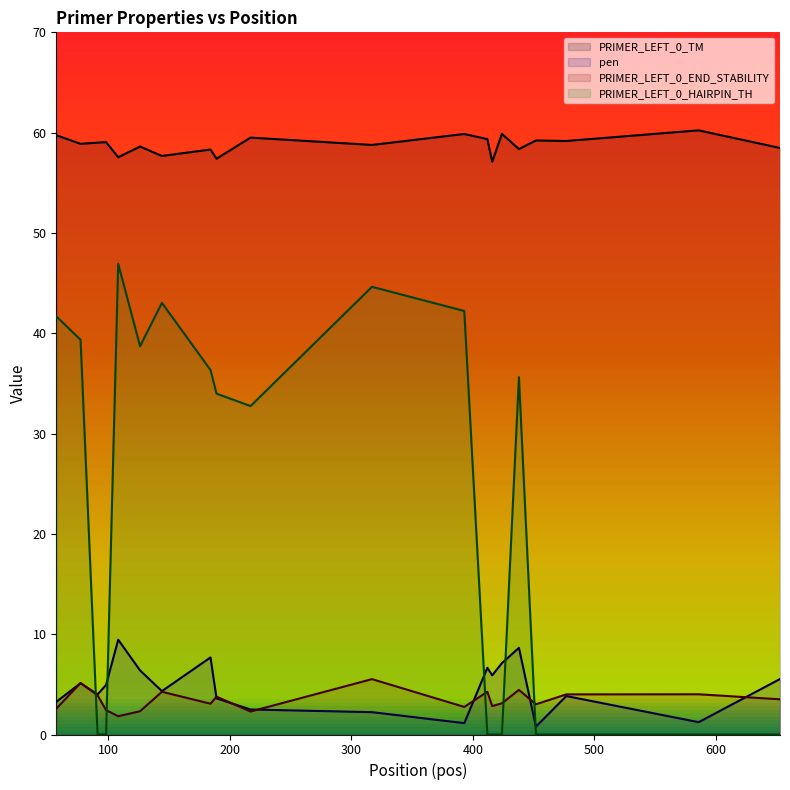

What is the sum of the PRIMER_LEFT_0_HAIRPIN_TH values at 57 and 91?

41.7